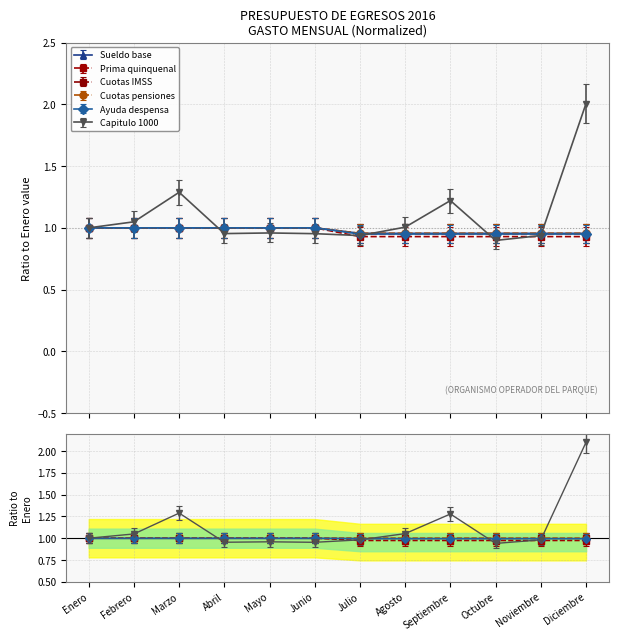

Which series has the largest range (max minus min)?

Capitulo 1000